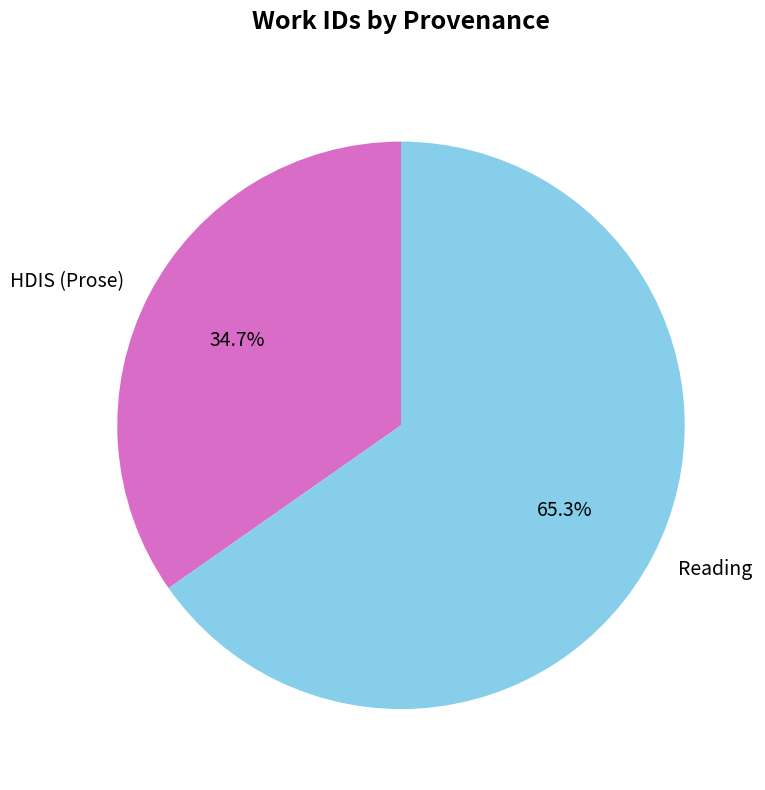

The HDIS (Prose) slice represents 25% of the pie. True or false?

False